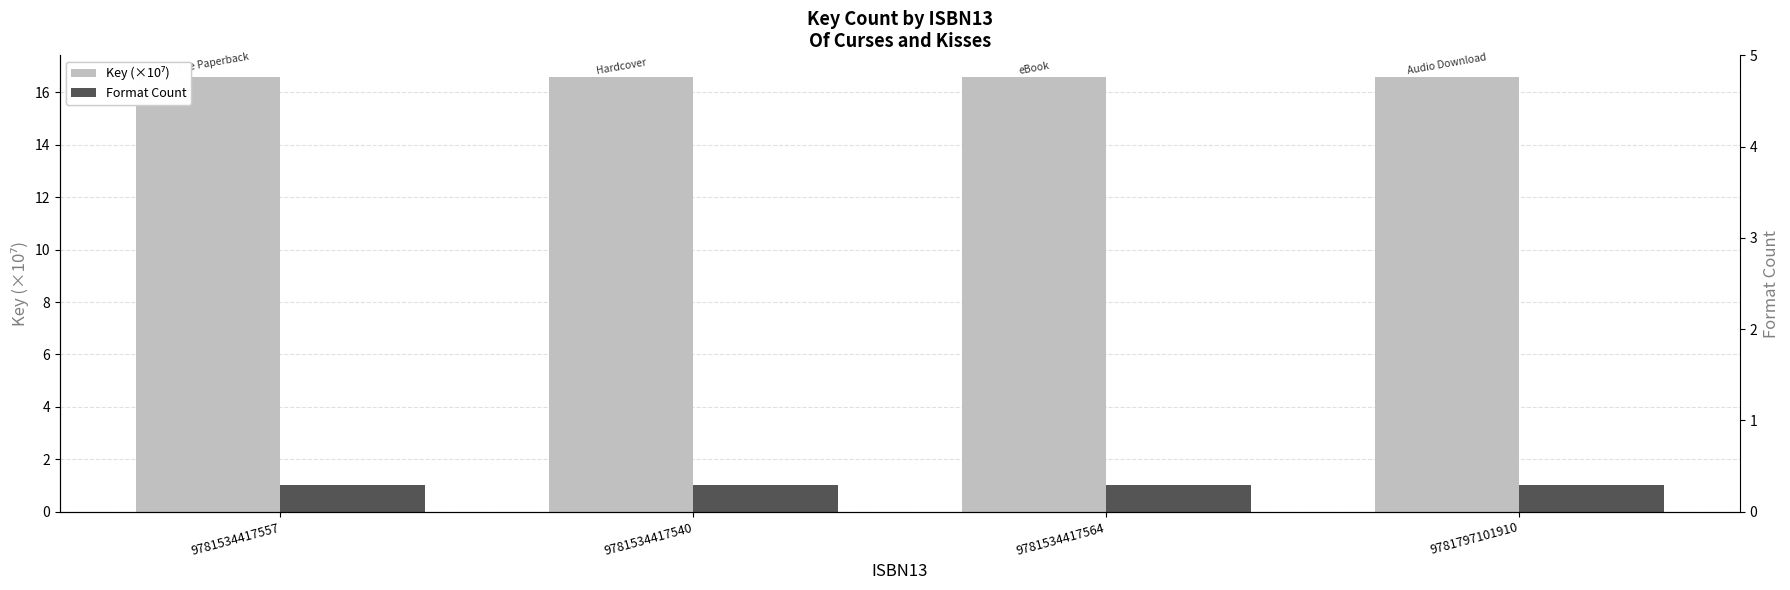

Reading right to left, what are all the values shown in this chart?

Key (×10⁷): 16.6	16.6	16.6	16.6
Format Count: 1.0	1.0	1.0	1.0